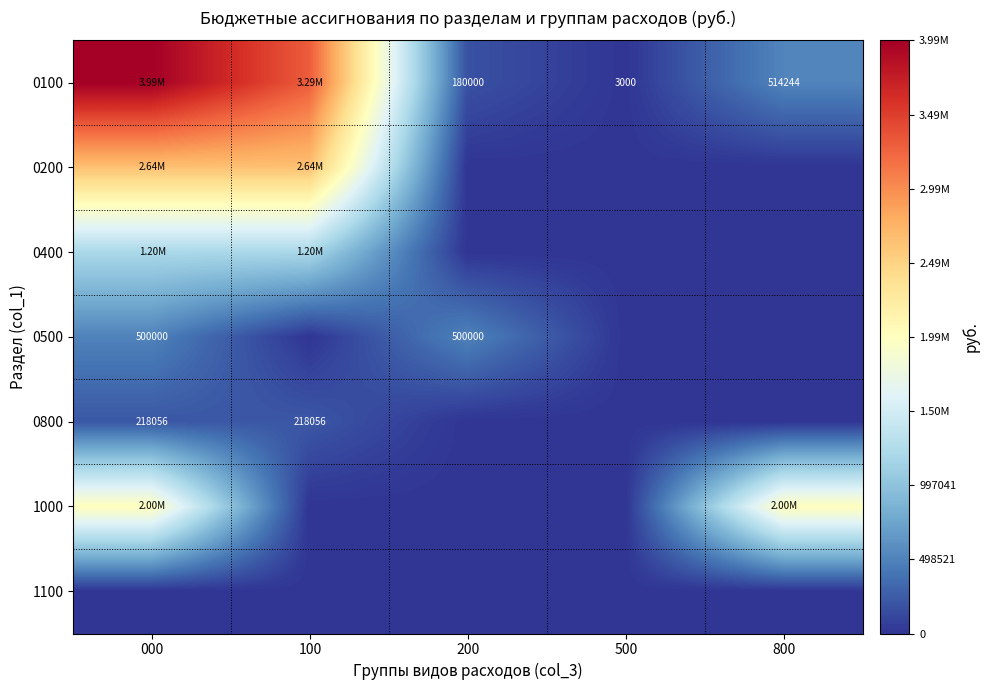

Is the value of 0500 at 200 greater than the value of 0100 at 800?

No